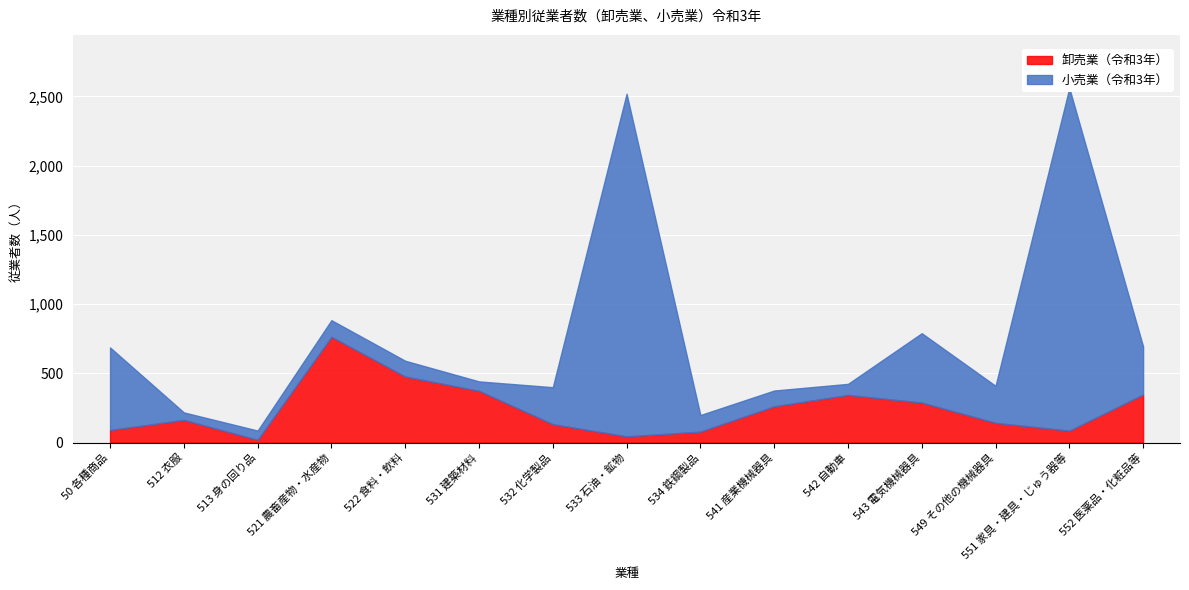

What is the value of the 小売業（令和3年） point at the 2nd from the left?

54